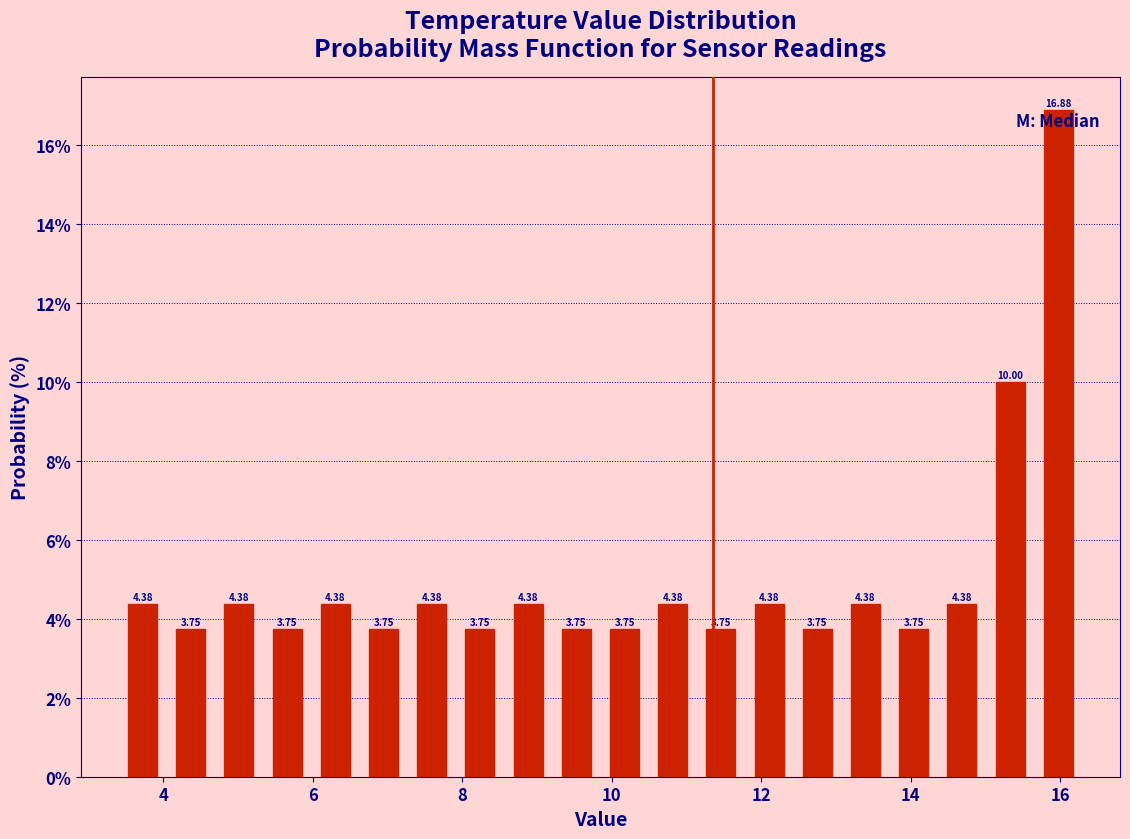

Read against the x-axis, roughly where is the centre of the tallest bar?

16.0